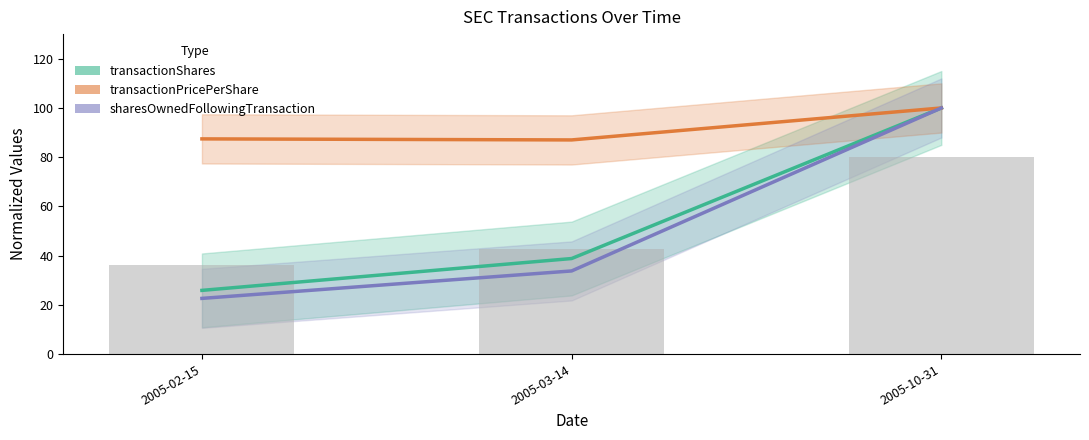

At which label does transactionPricePerShare reach its peak?

2005-10-31